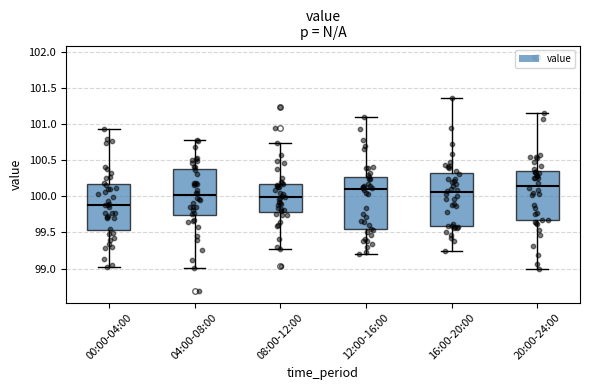

Reading left to right, read every box against the y-axis: the position of its median line, the range the box covers, and the ends of its whiskers. The values are not printed on the chart, so give them approximately, as read against the axis.

00:00-04:00: median 99.90, box 99.55 to 100.15, whiskers 99.00 to 100.95
04:00-08:00: median 100.00, box 99.75 to 100.40, whiskers 99.00 to 100.80
08:00-12:00: median 100.00, box 99.80 to 100.15, whiskers 99.25 to 100.75
12:00-16:00: median 100.10, box 99.55 to 100.25, whiskers 99.20 to 101.10
16:00-20:00: median 100.05, box 99.60 to 100.30, whiskers 99.25 to 101.35
20:00-24:00: median 100.15, box 99.65 to 100.35, whiskers 99.00 to 101.15